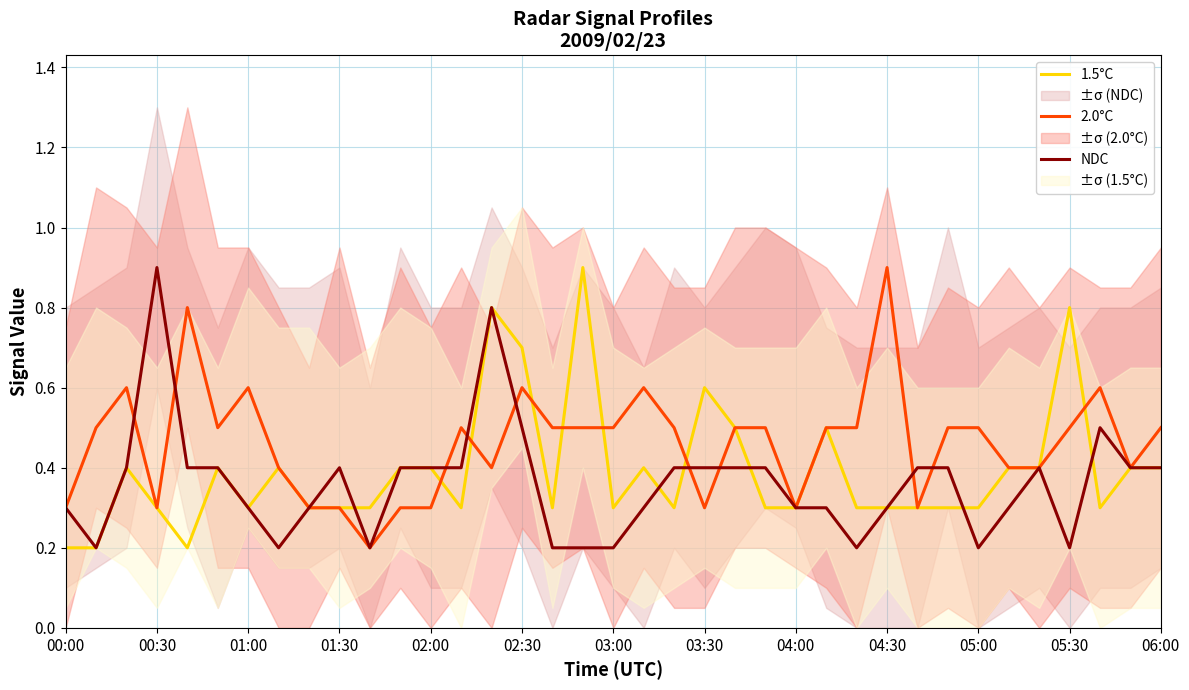

The 1.5°C series shows 0.8 at 25. True or false?

False